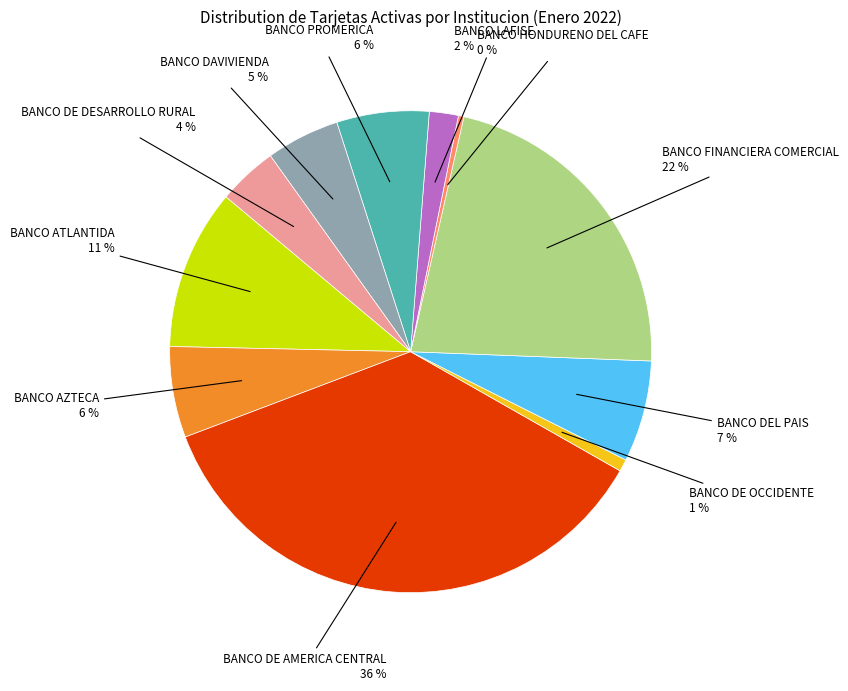

Which has a higher value, BANCO FINANCIERA COMERCIAL or BANCO LAFISE?

BANCO FINANCIERA COMERCIAL